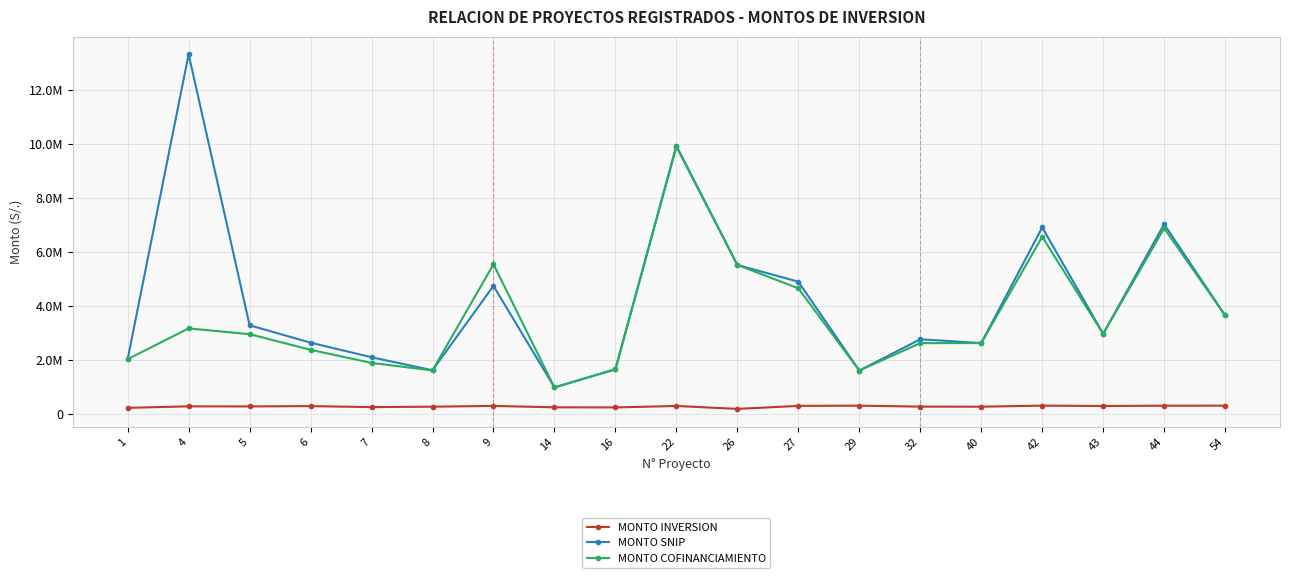

What are all the series names shown in the legend?

MONTO INVERSION, MONTO SNIP, MONTO COFINANCIAMIENTO